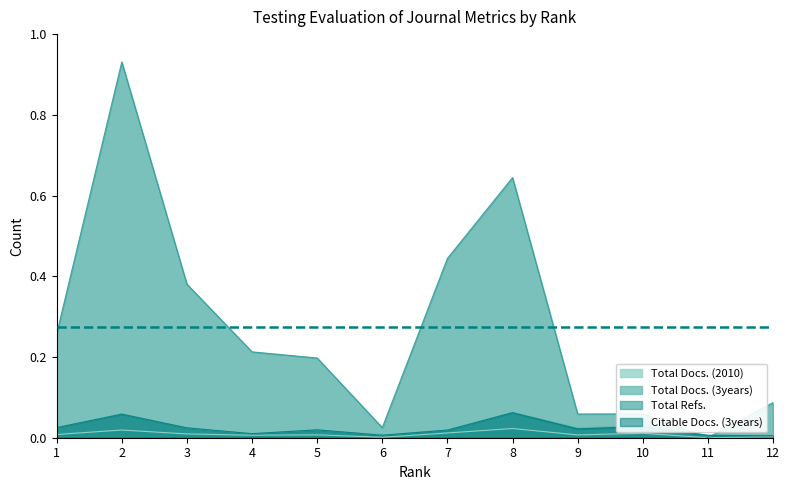

How many categories are shown in the chart?

12